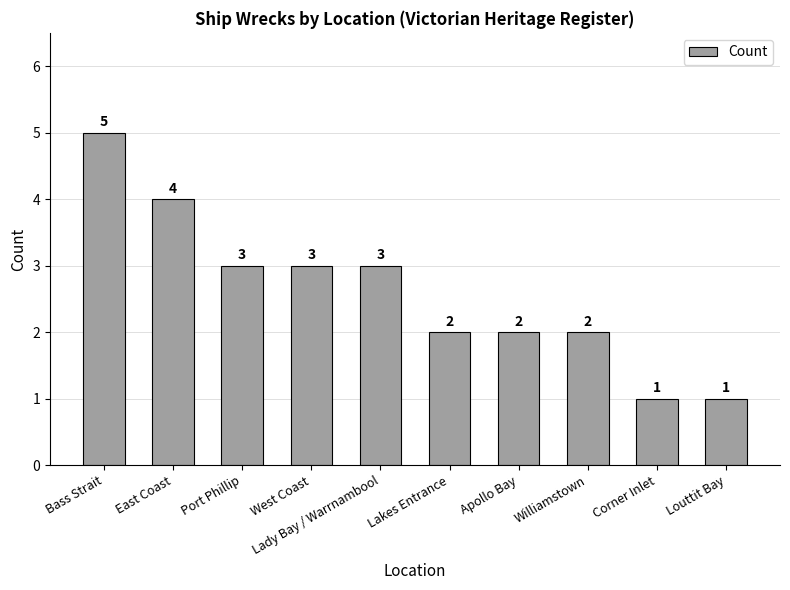

What is the average value?

3